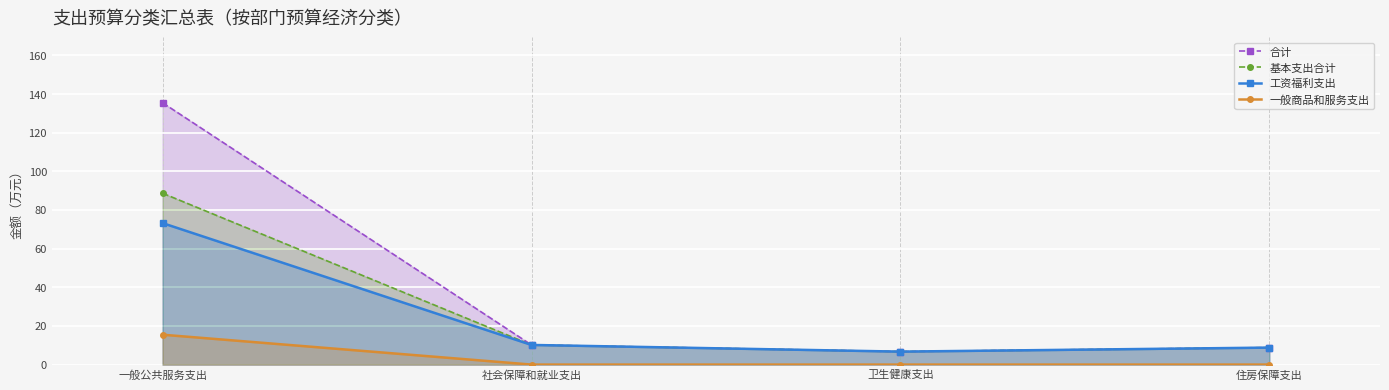

Which has a higher value, 社会保障和就业支出 or 一般公共服务支出?

一般公共服务支出